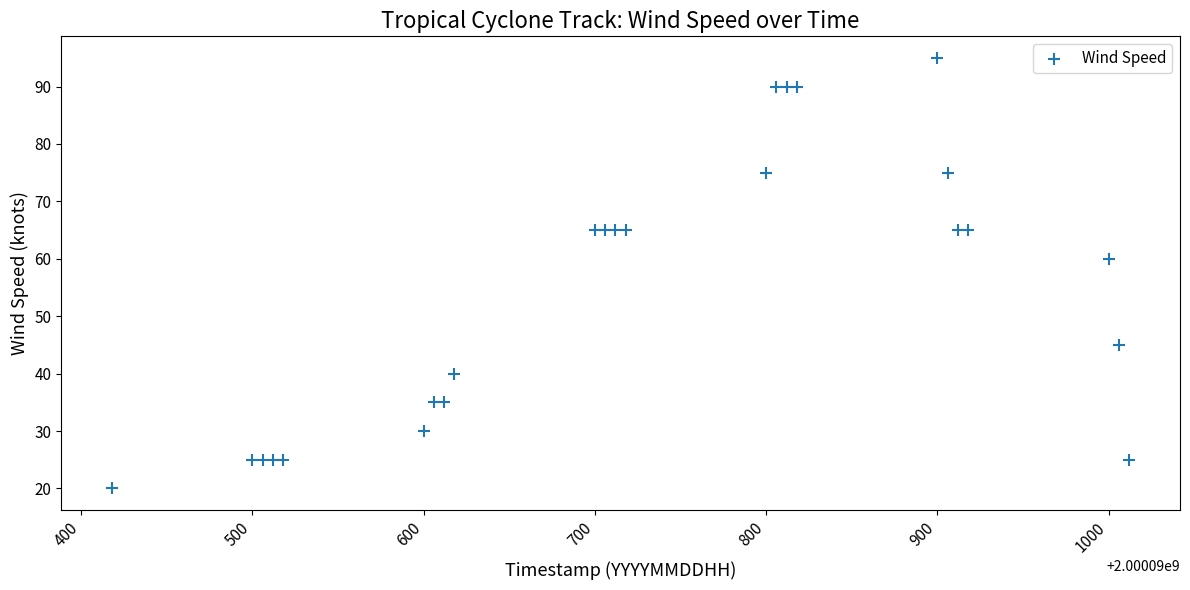

What Y value in the scatter plot is closest to 57?

60